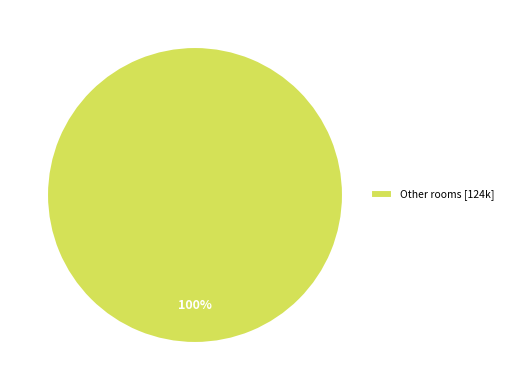

Rank the categories by value from lowest to highest.

Other rooms [124k]